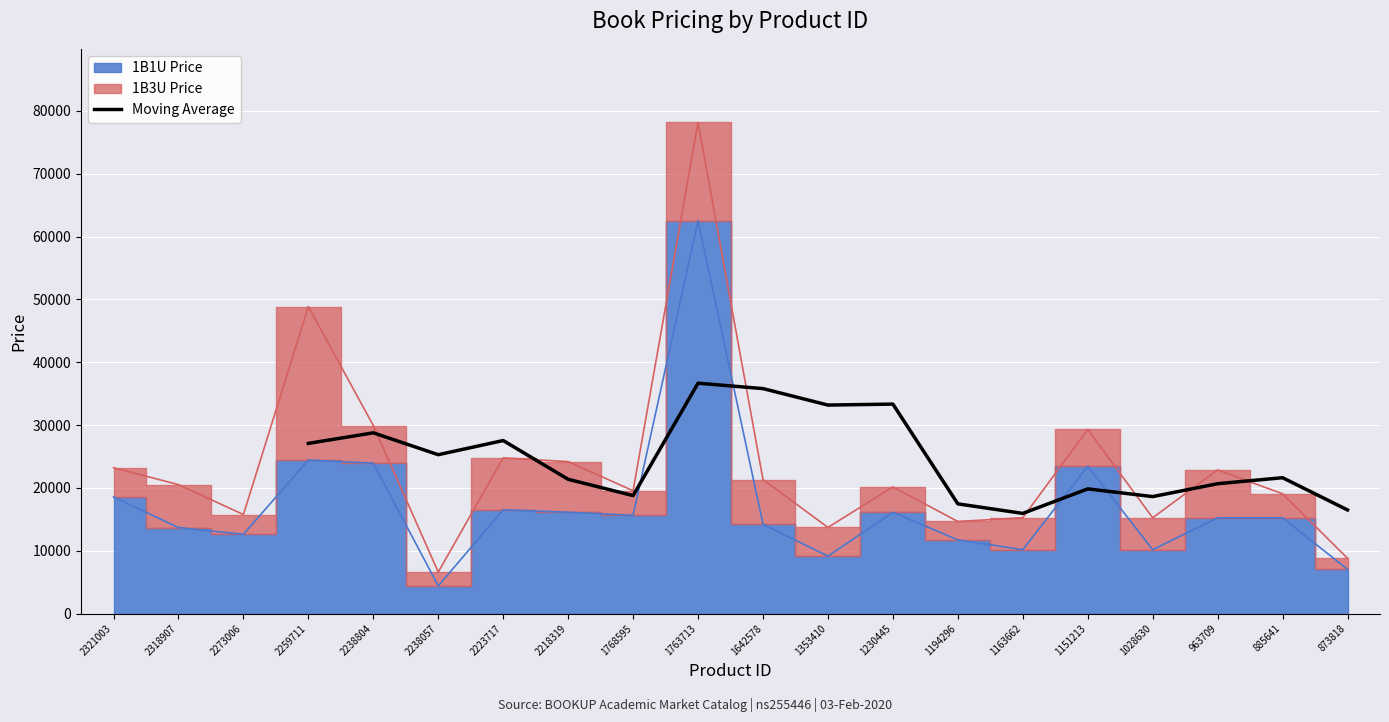

The Moving Average series shows 16486.6 at 873818. True or false?

True